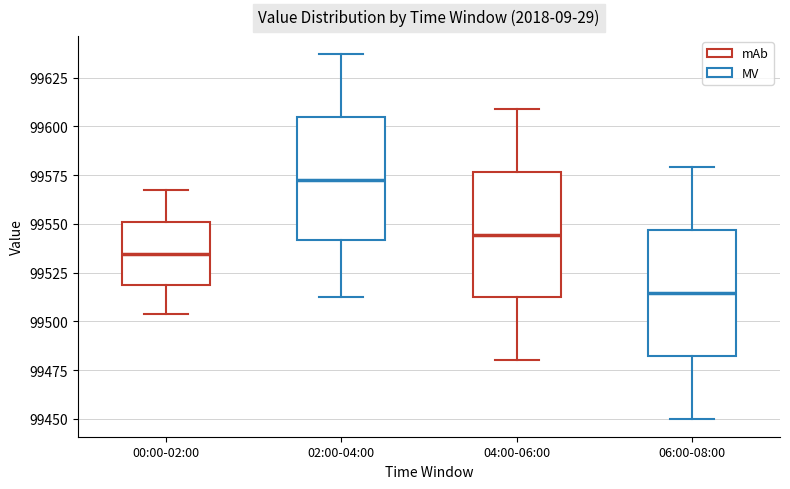

Which box's median line is the highest?

02:00-04:00